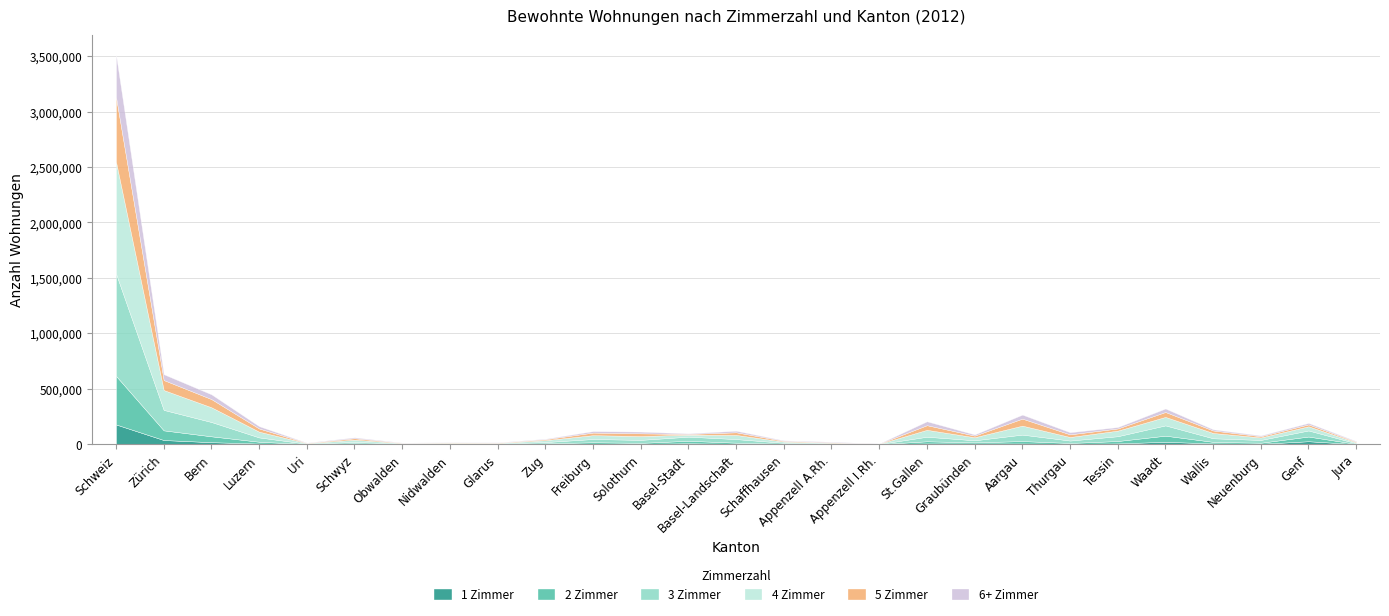

What is the highest value of the 5 Zimmer series?

585110